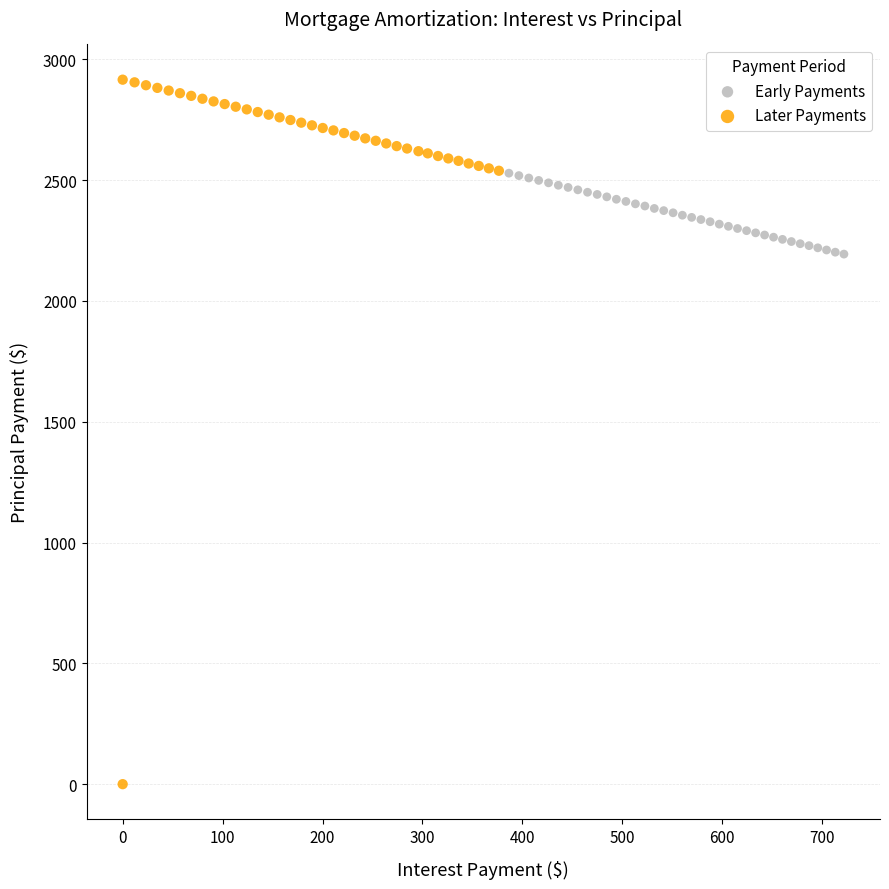

Which series has the widest spread of Y values?

Later Payments